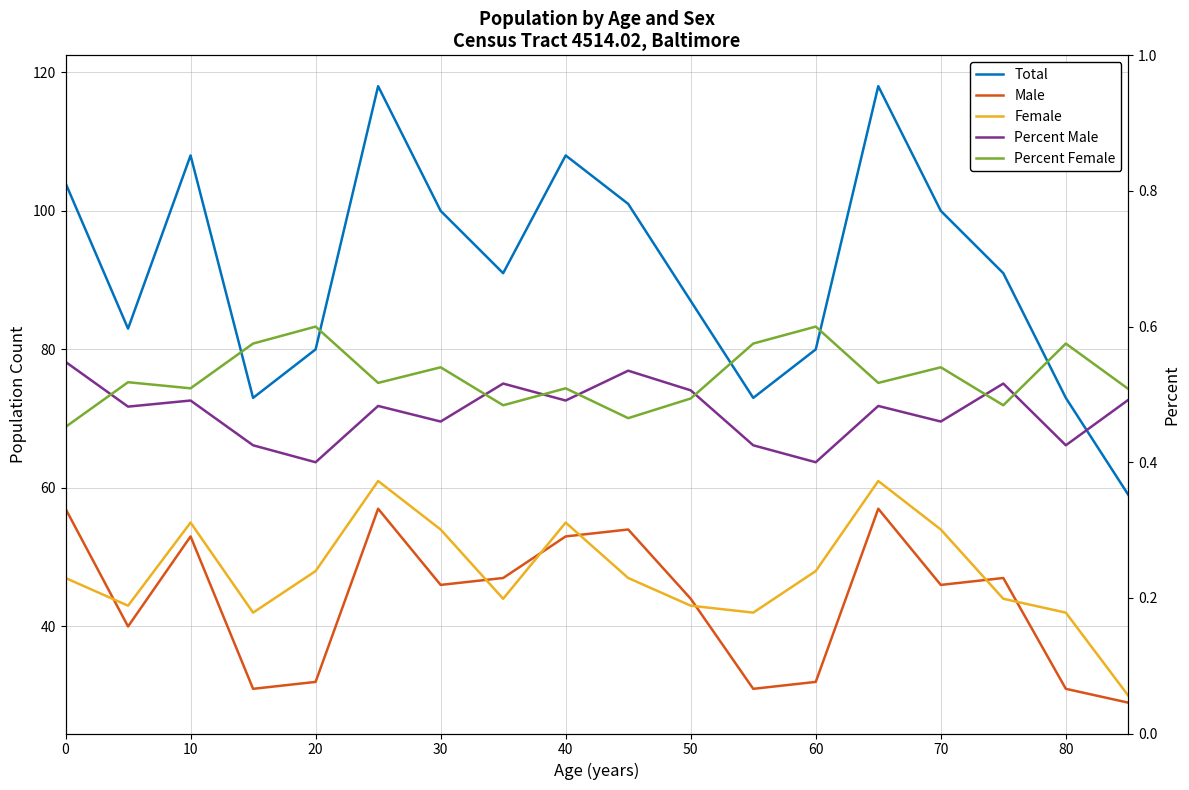

How many lines are shown in the chart?

5